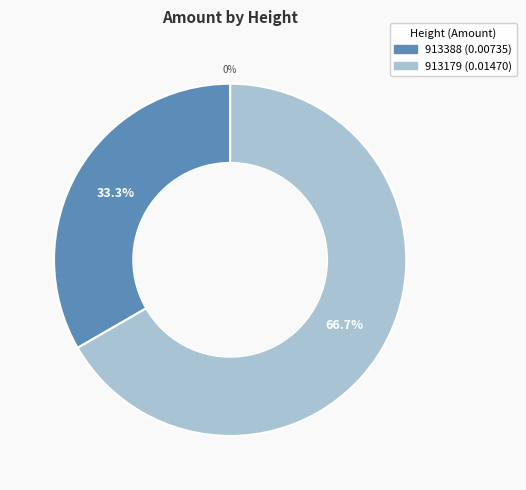

How much of the chart is everything except 913179?

33.3%